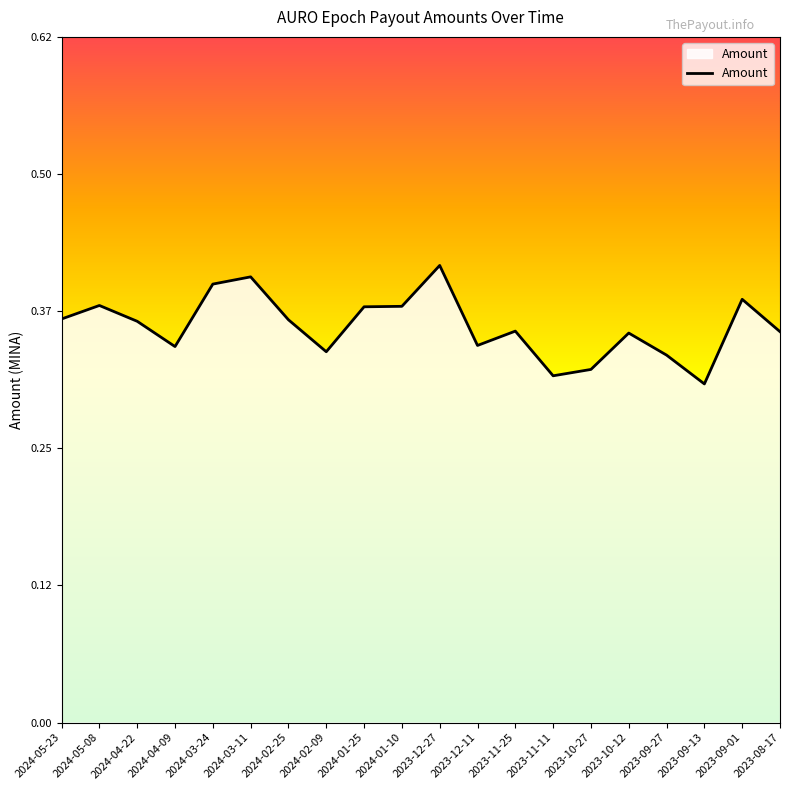

What position from the right is 2024-05-08?

19